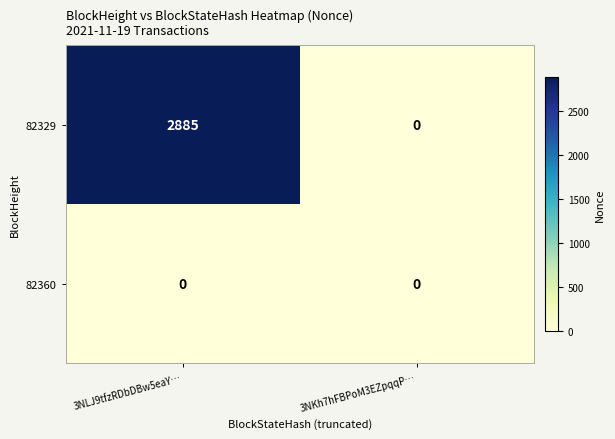

At how many categories does at least one series exceed 85?

1